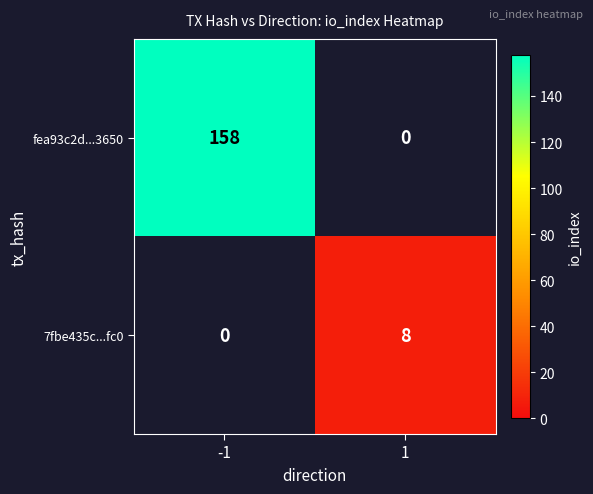

What is the difference between the fea93c2d...3650 values at -1 and 1?

158